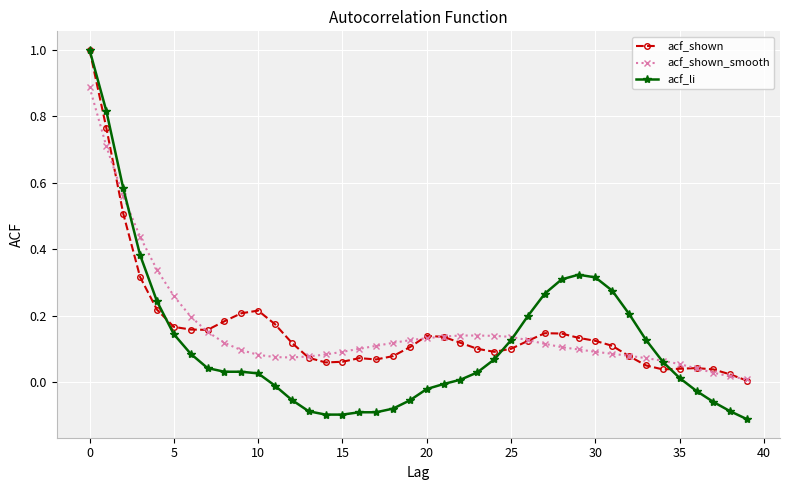

Which series has the largest range (max minus min)?

acf_li